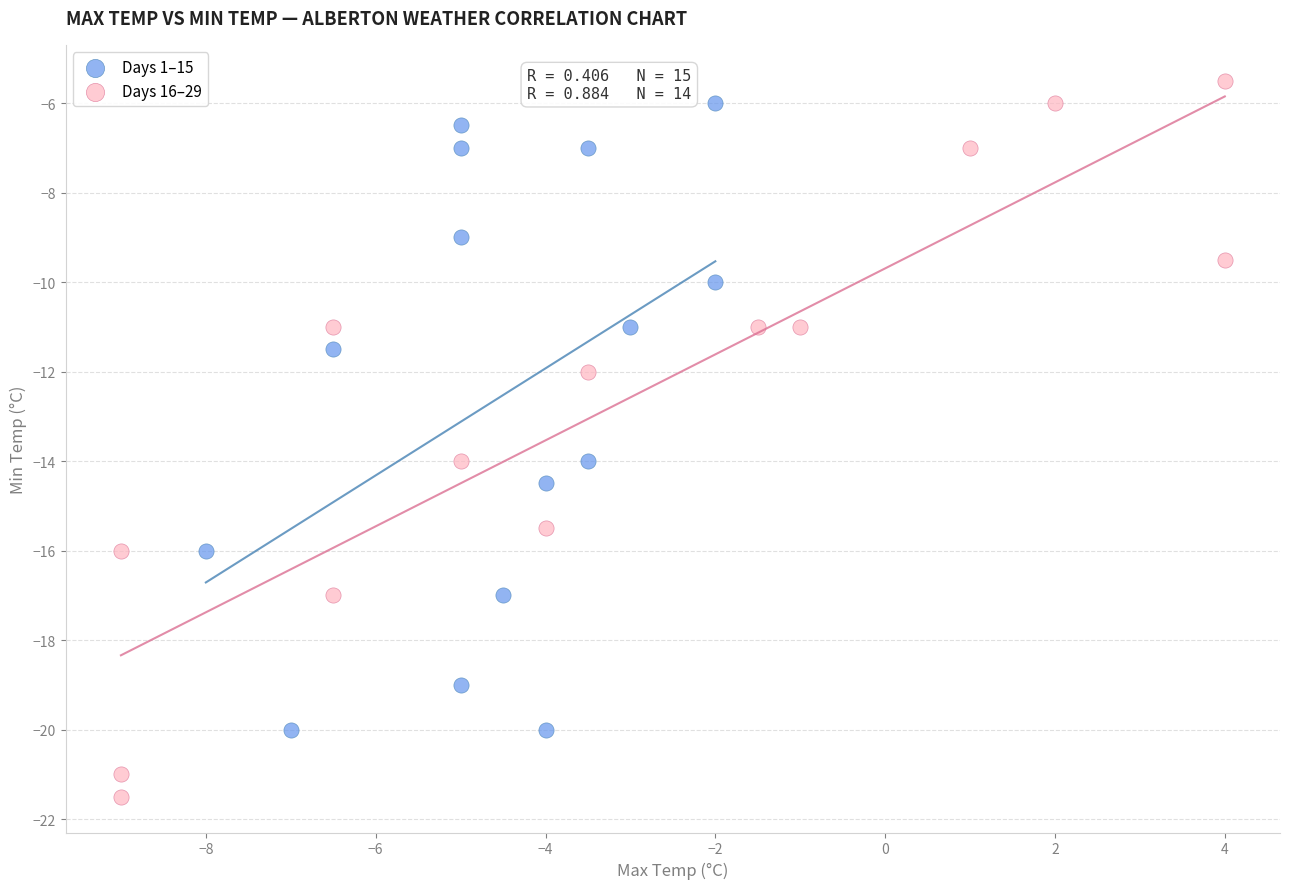

Which series has the largest Y range (max minus min)?

Days 16–29